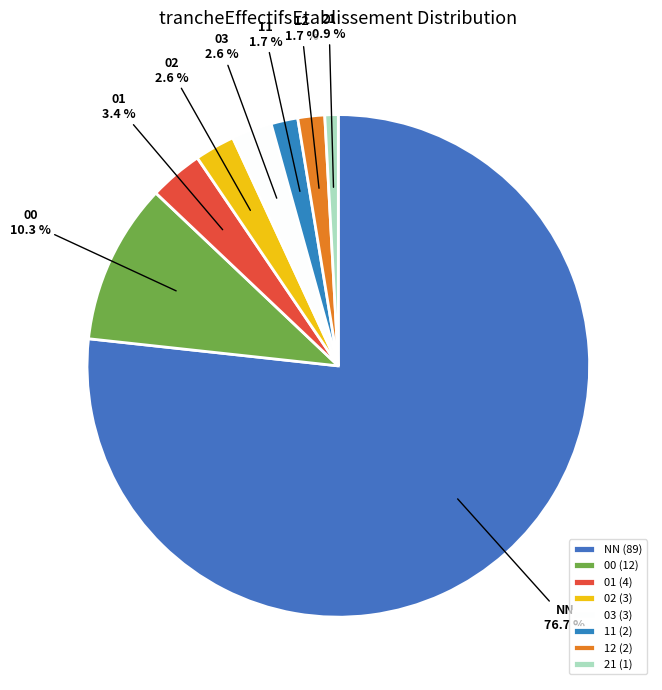

What is the smallest slice in the pie chart?

21